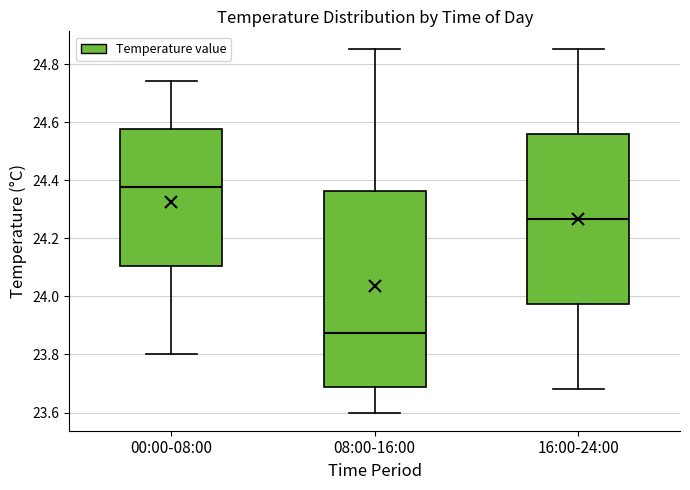

Which box is the tallest, from its lower edge to its upper edge?

08:00-16:00